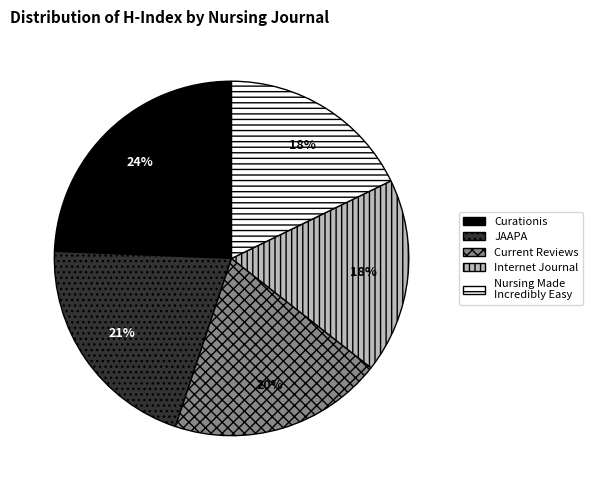

How many slices are in this pie chart?

5